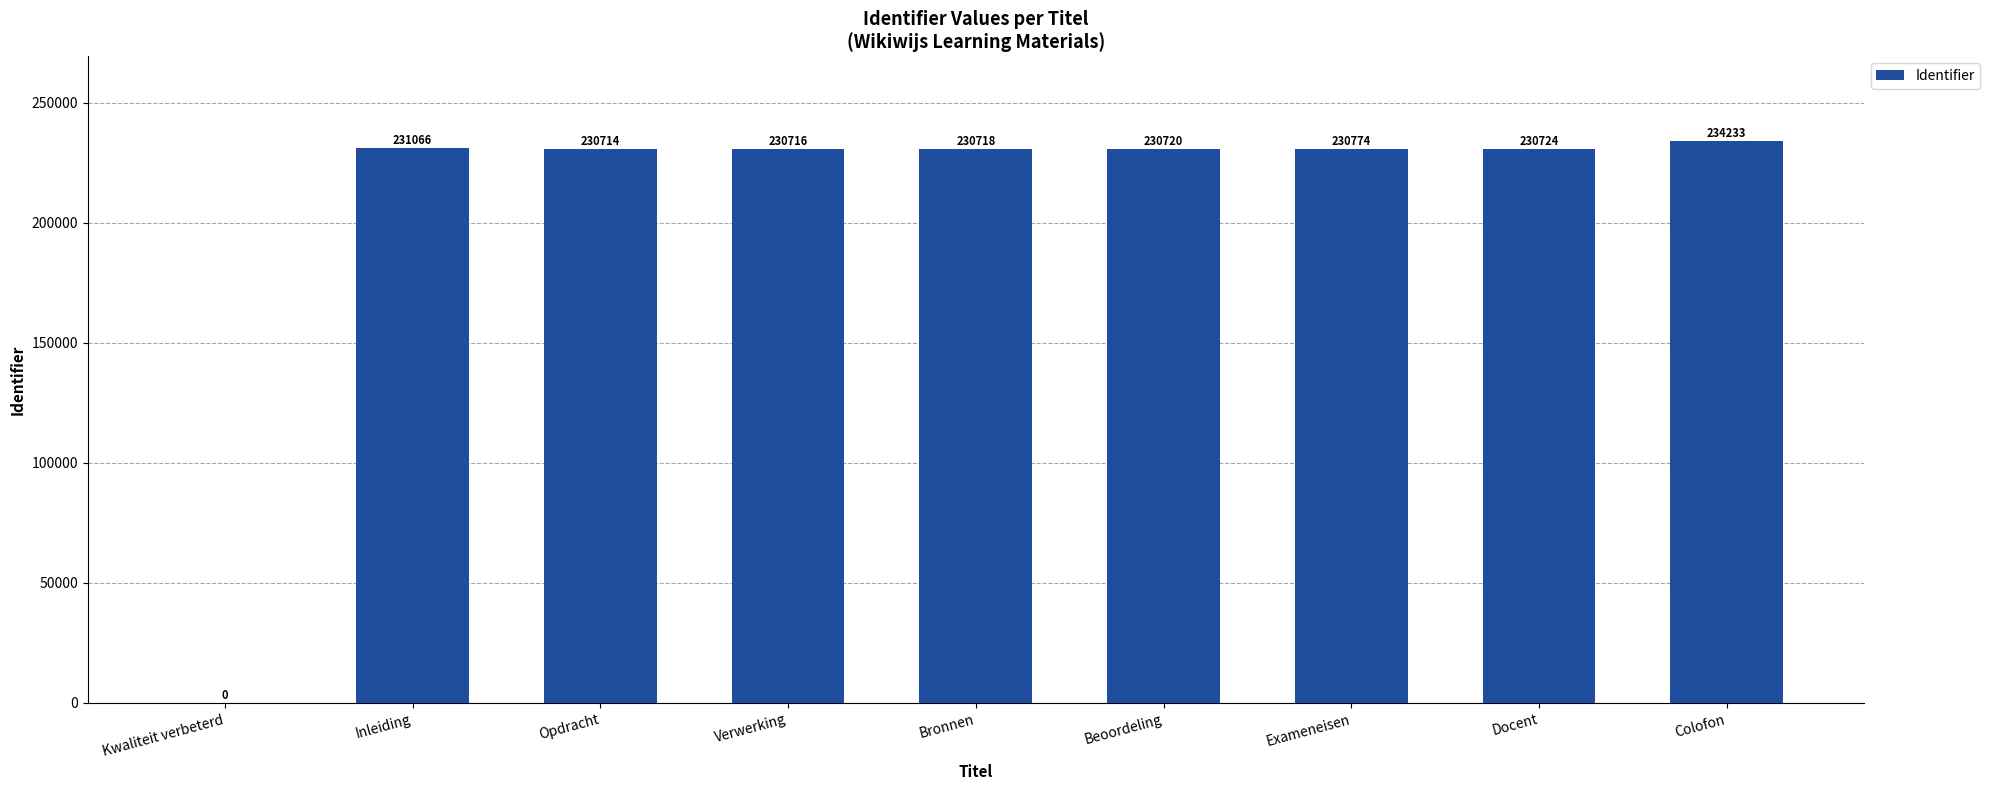

Count the number of categories in the chart.

9